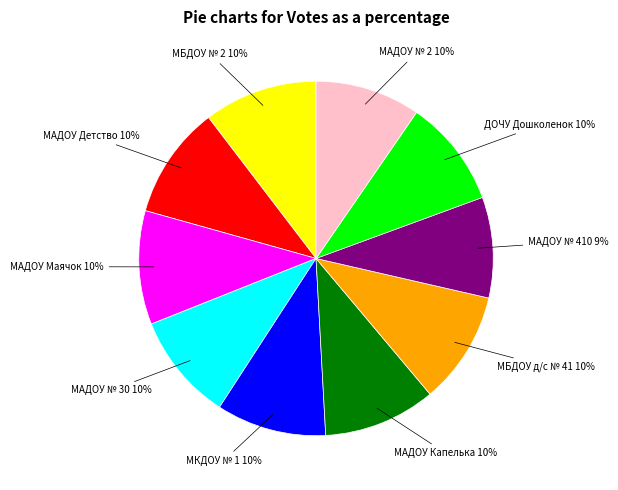

Does any single category account for the majority?

No